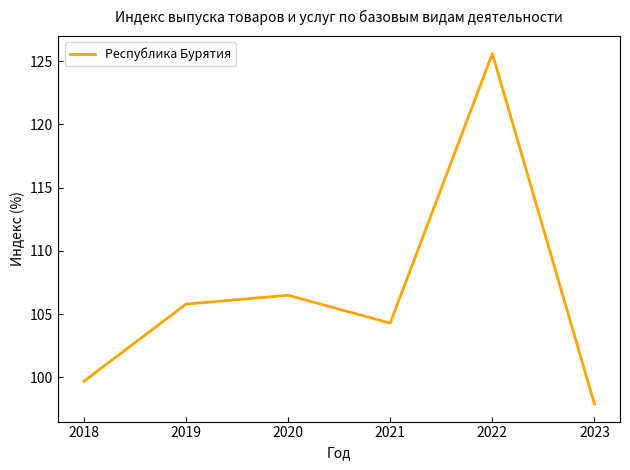

At which category does the data reach its first local peak?

2020